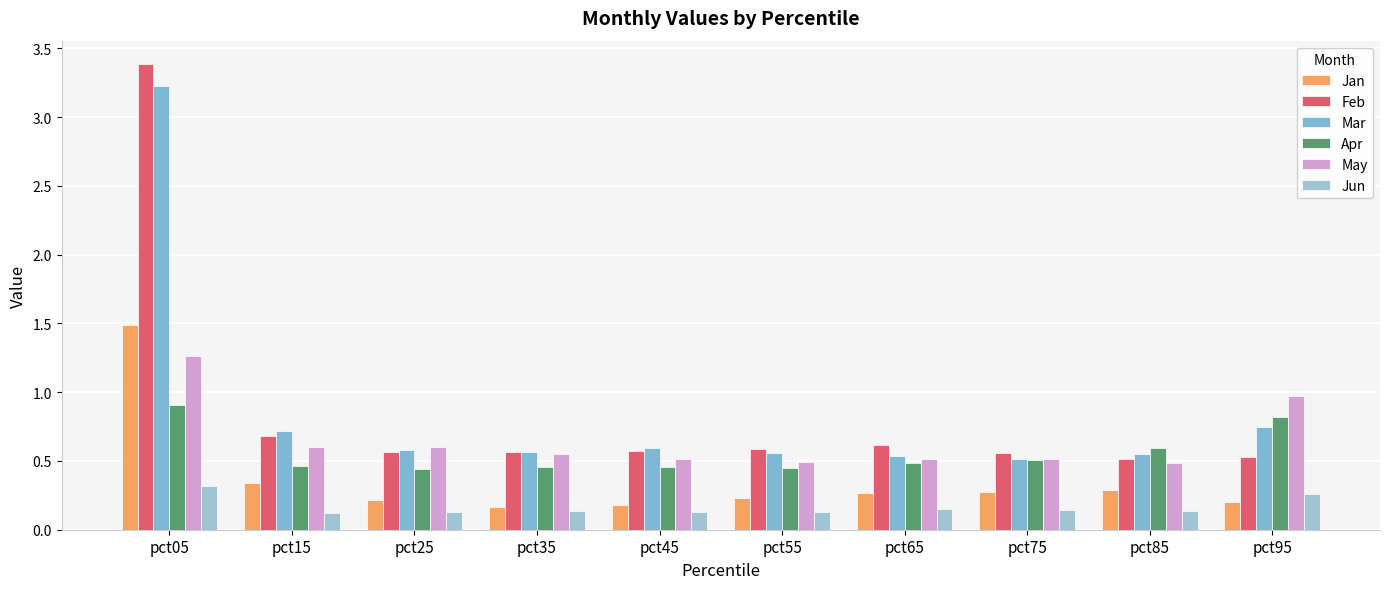

At pct05, list the series in order from smallest to largest.

Jun, Apr, May, Jan, Mar, Feb